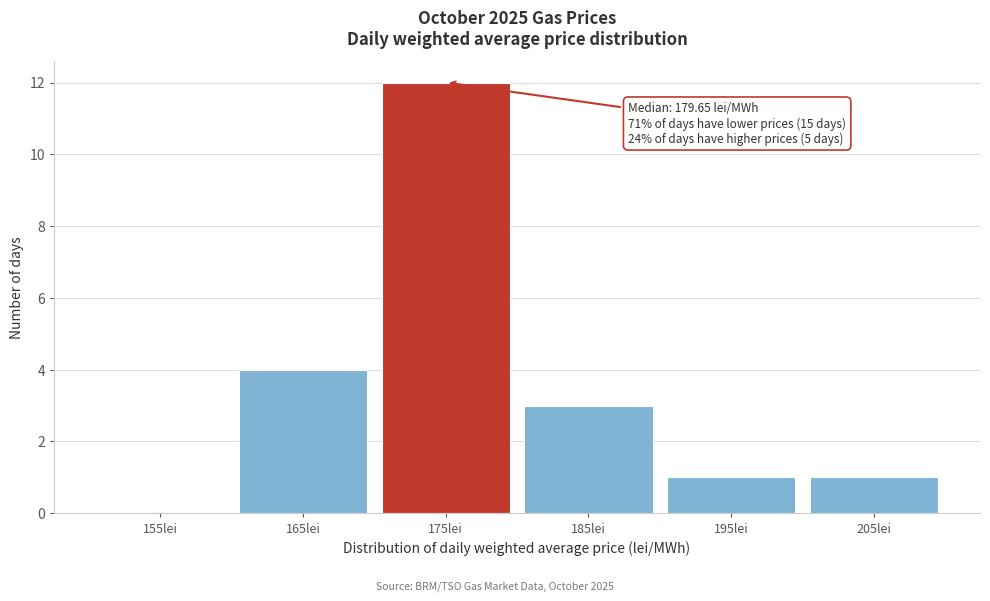

Reading right to left, extract all data points from this chart.

205lei=1	195lei=1	185lei=3	175lei=12	165lei=4	155lei=0